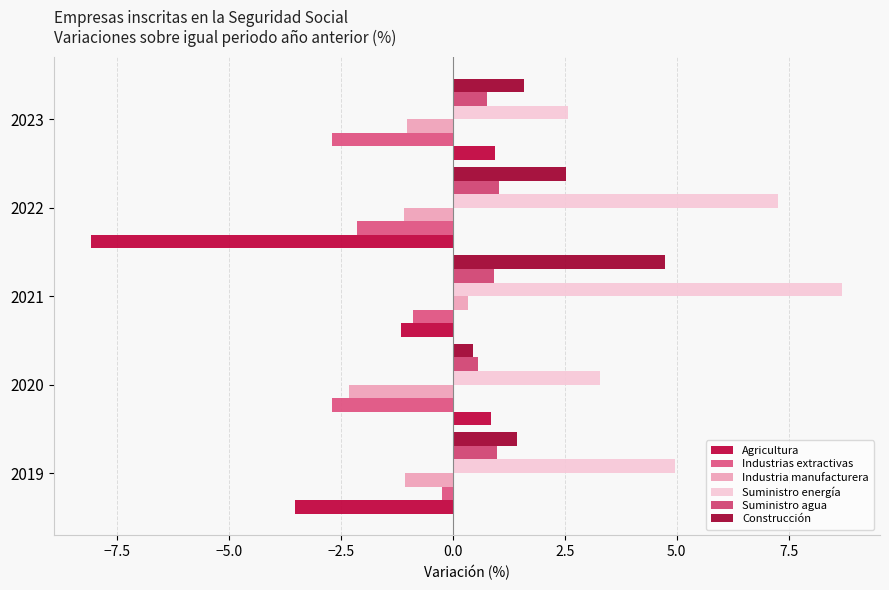

How many negative values does the Industria manufacturera series have?

4